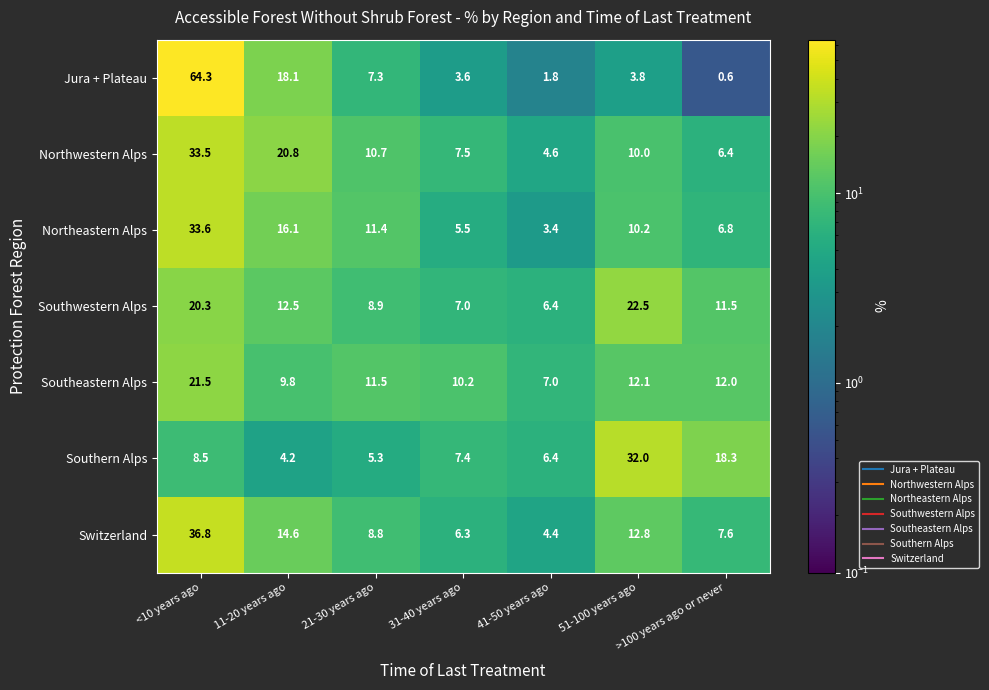

Count the number of categories in the chart.

7